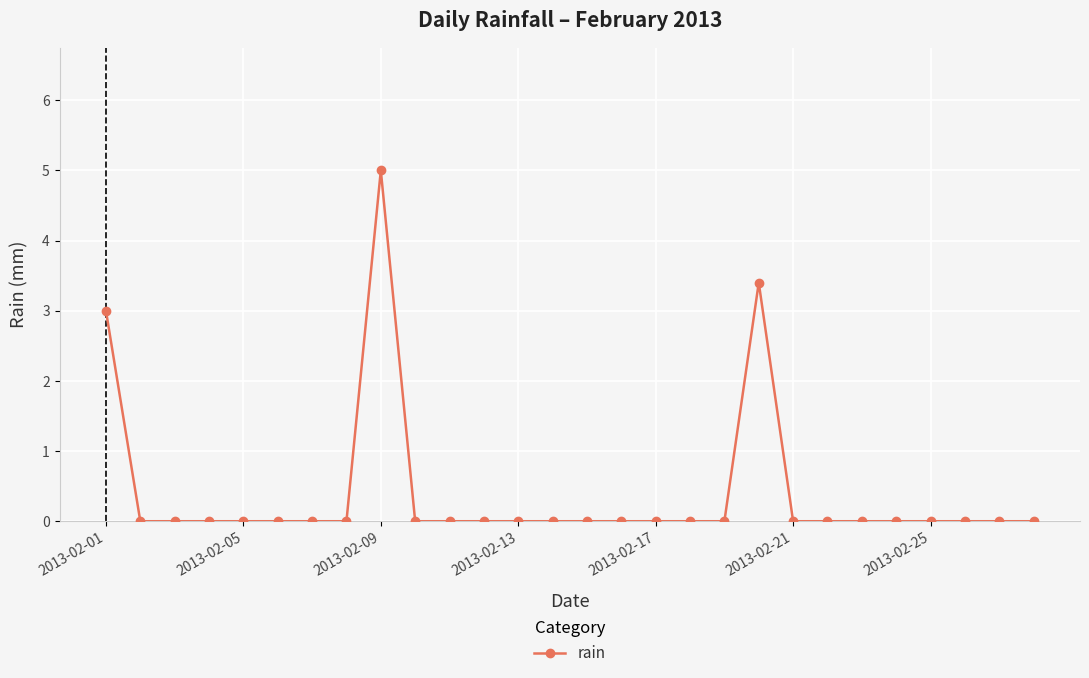

What is the value of the 9th point from the left?

5.0